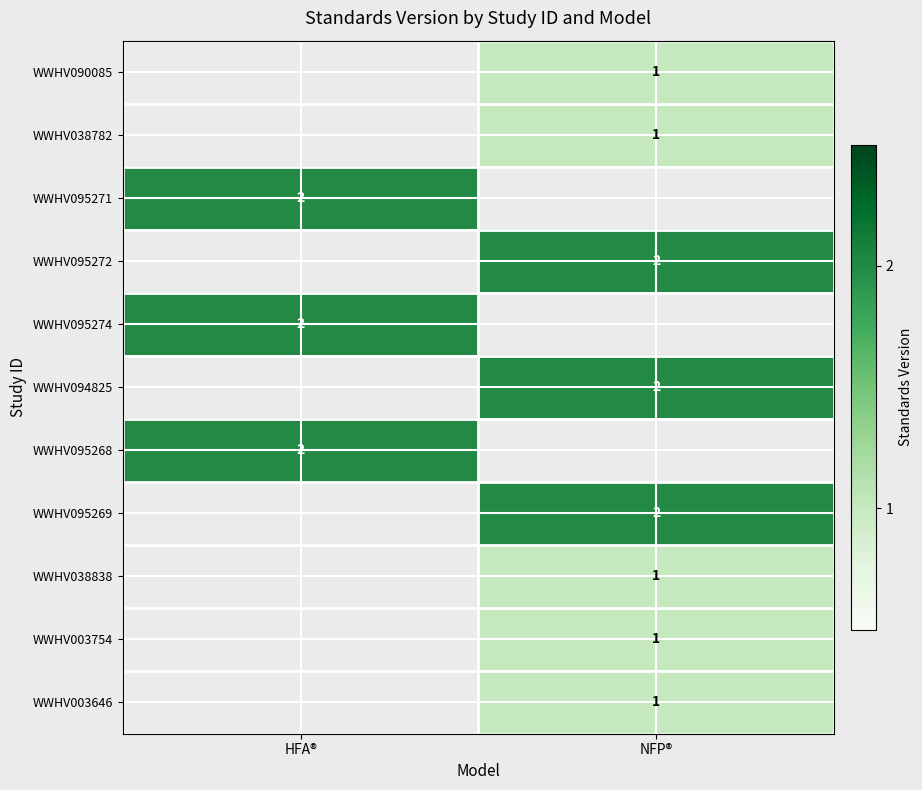

True or false: row_1 has a value of 0.4 at NFP®.

False